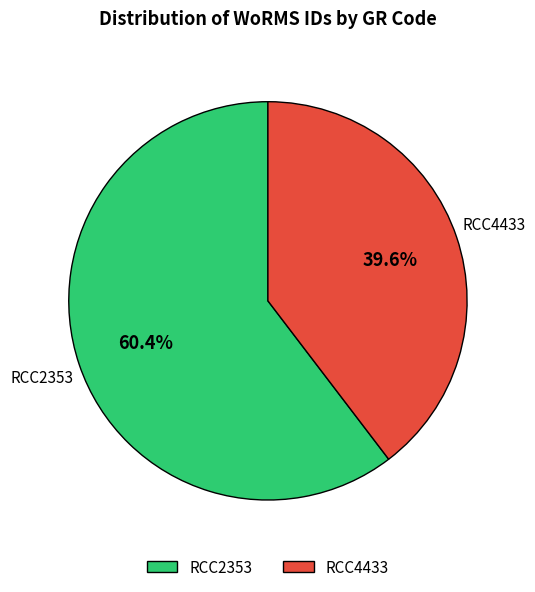

To the nearest percent, what percentage of the pie is RCC4433?

40%